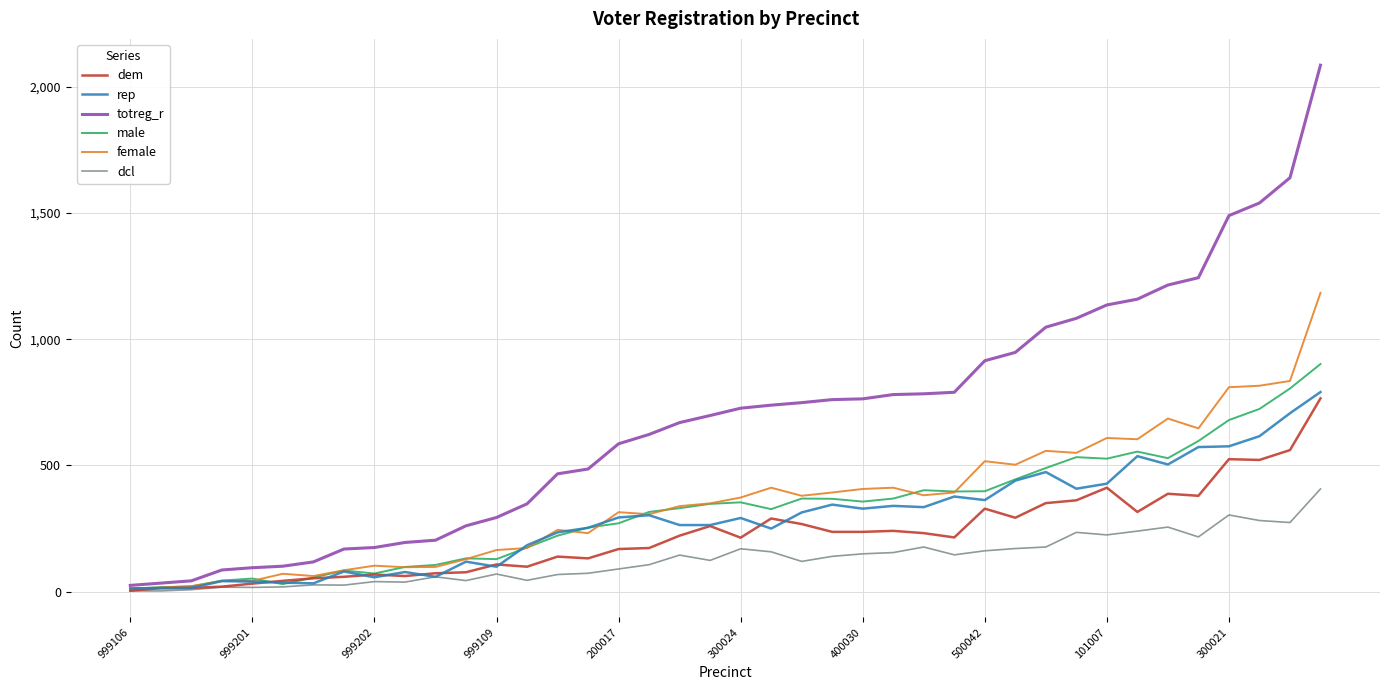

What is the sum of all dcl values?

5190